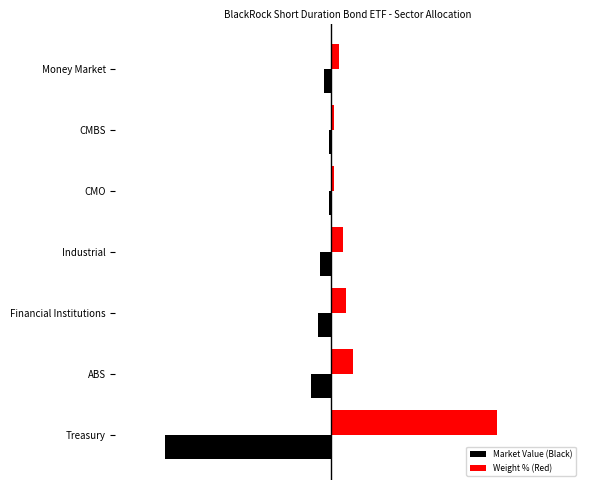

What are all the series names shown in the legend?

Market Value (Black), Weight % (Red)